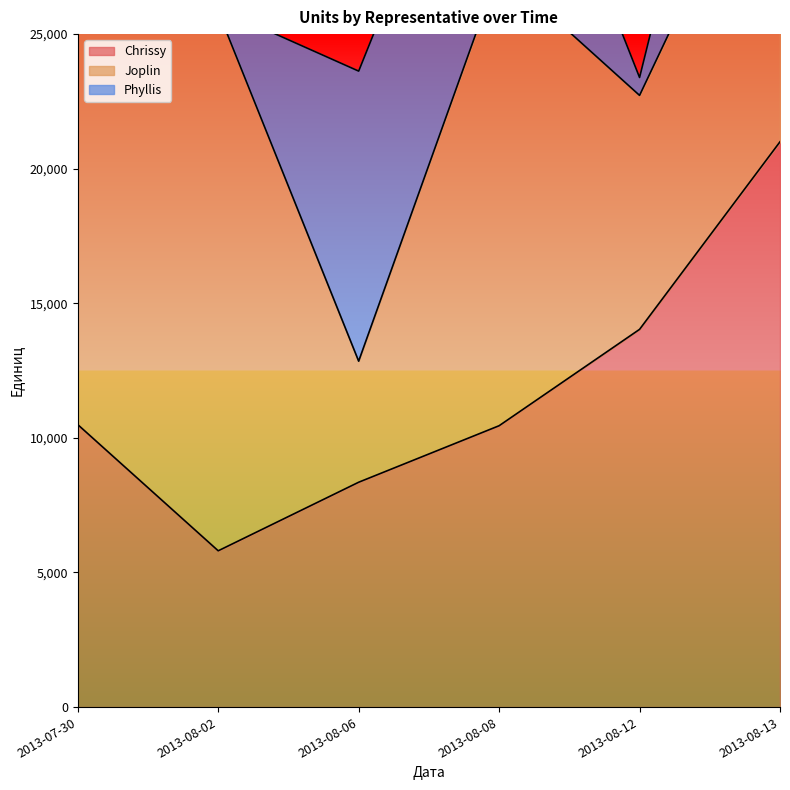

What is the value of the Joplin point at the 4th from the left?

16978